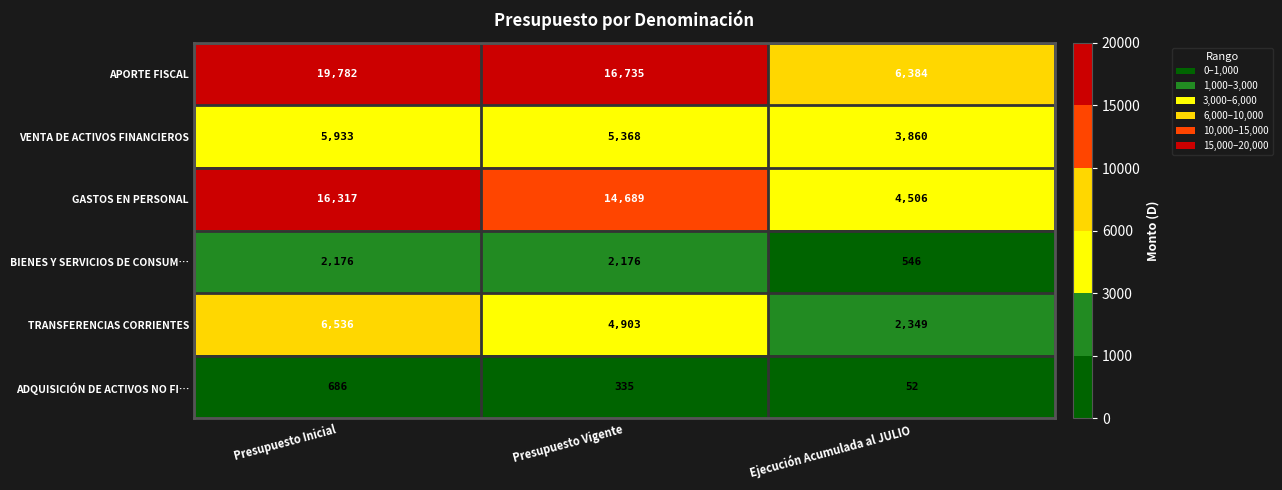

What is the highest value of the VENTA DE ACTIVOS FINANCIEROS series?

5933